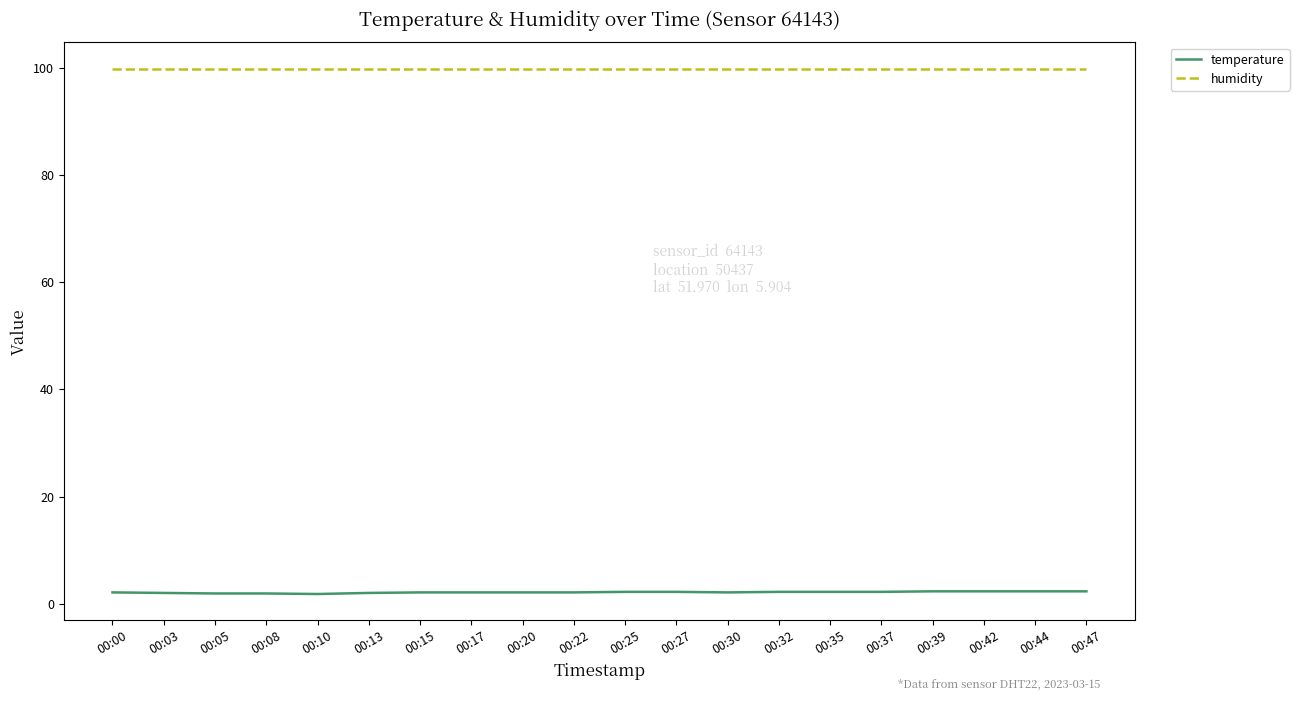

Rank the series by their maximum value, from lowest to highest.

temperature, humidity